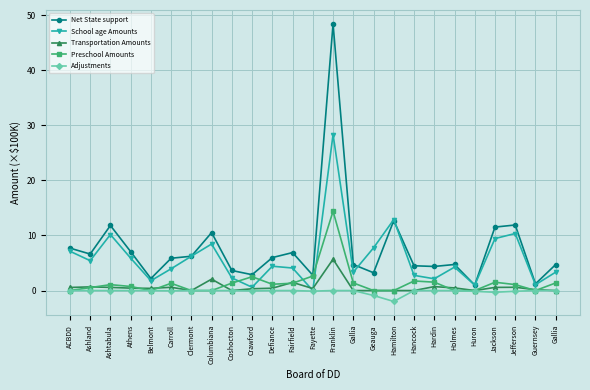

At which label is Preschool Amounts closest to 7?

Fayette